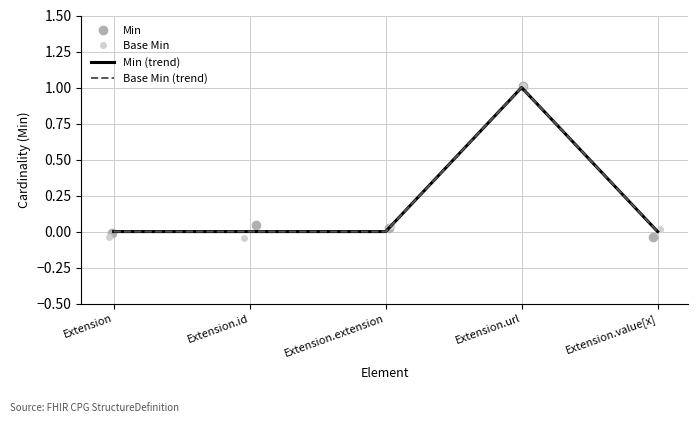

At which label does Min (trend) reach its peak?

Extension.url